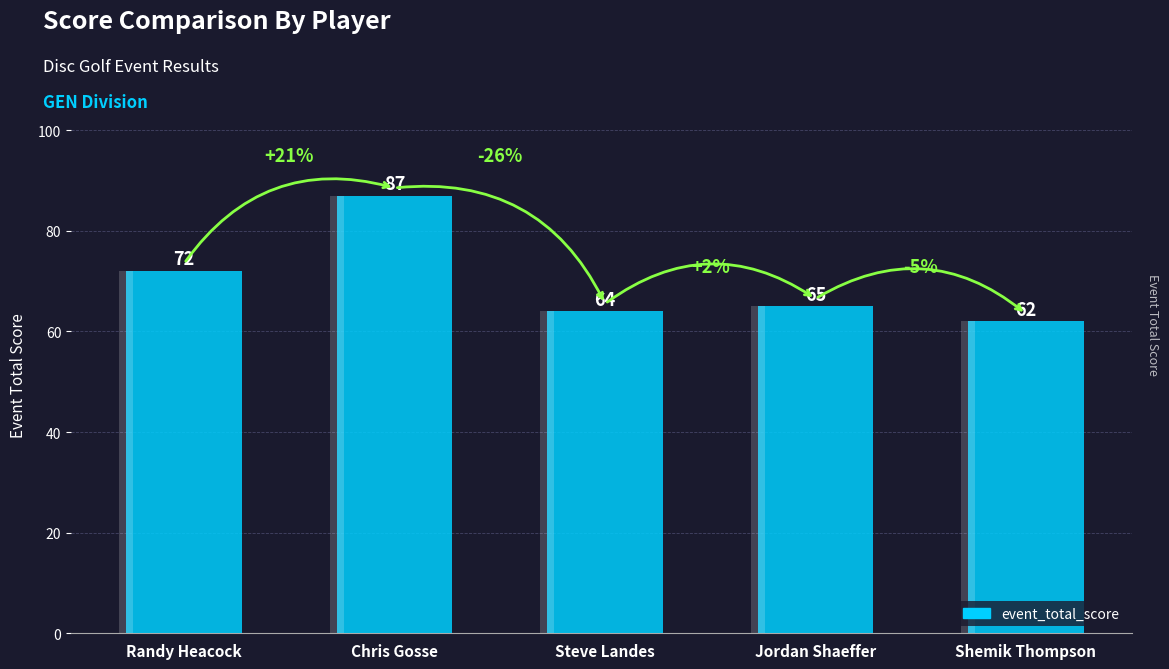

How many data points does each series have?

5